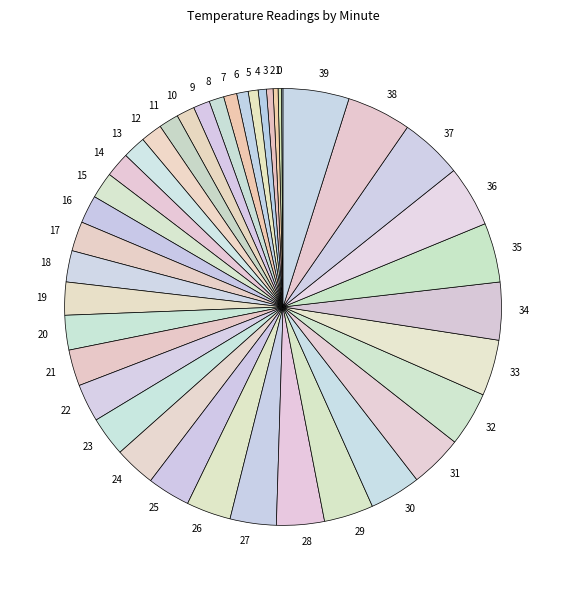

Is it true that 32 is 4% of the pie?

True